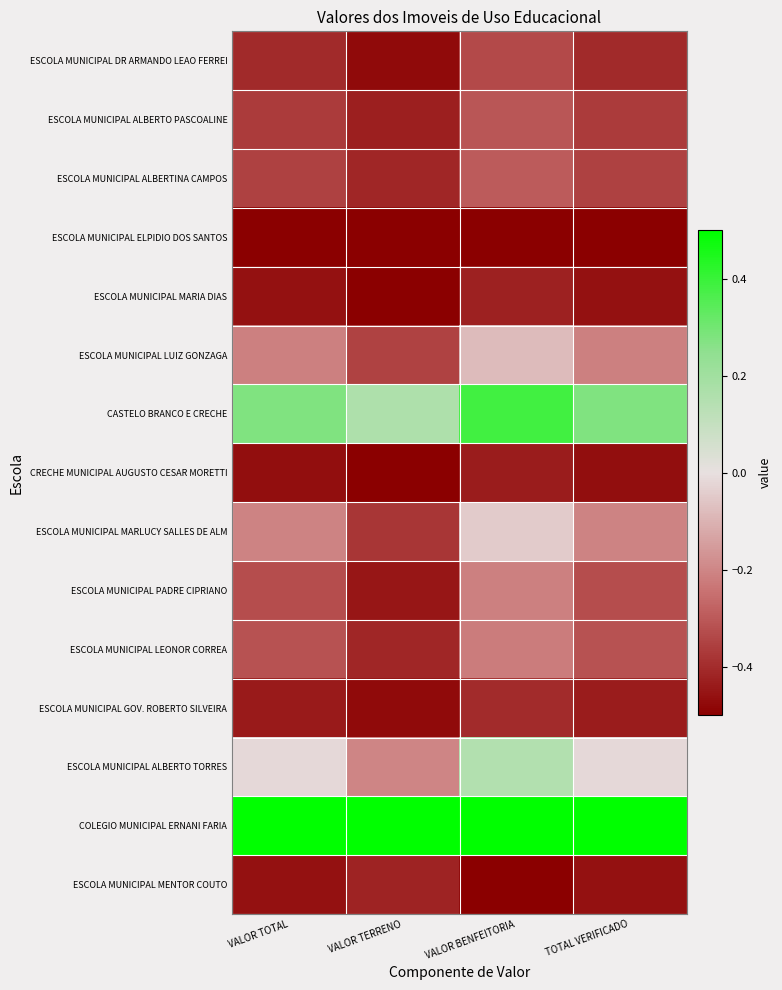

Which series has the largest total across all categories?

COLEGIO MUNICIPAL ERNANI FARIA